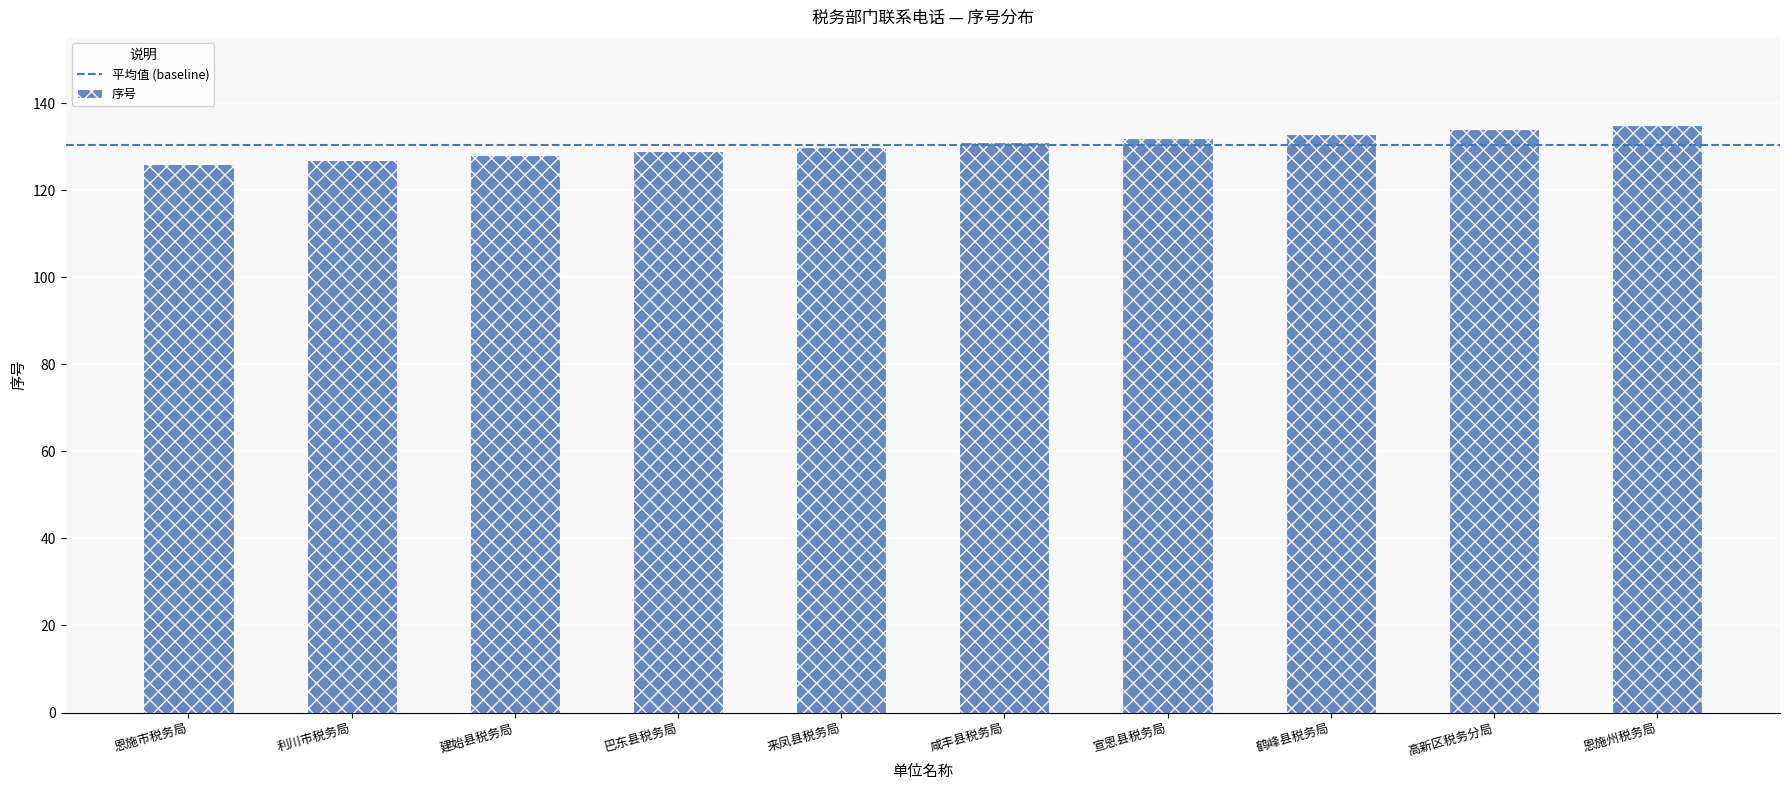

Reading right to left, extract all data points from this chart.

恩施州税务局=135	高新区税务分局=134	鹤峰县税务局=133	宣恩县税务局=132	咸丰县税务局=131	来凤县税务局=130	巴东县税务局=129	建始县税务局=128	利川市税务局=127	恩施市税务局=126